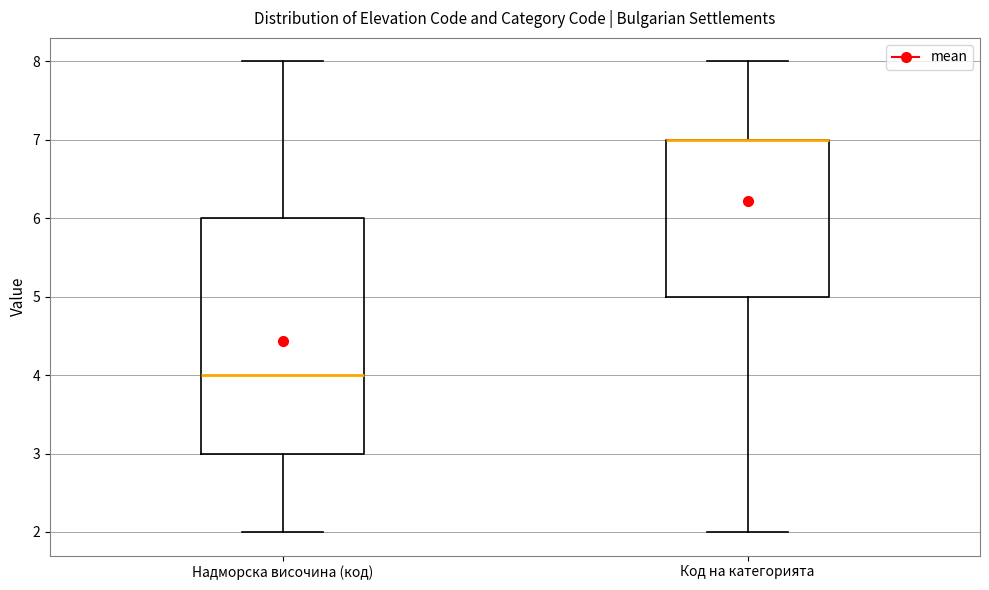

Where is the upper edge of the box for Надморска височина (код) on the y-axis? The values are not printed on the chart, so give them approximately, as read against the axis.

6